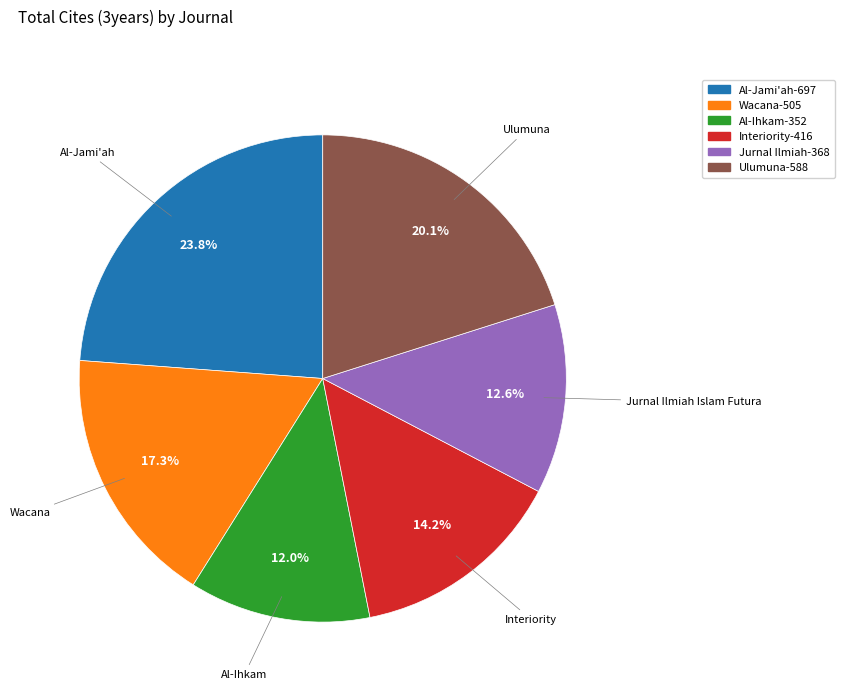

What portion of the pie excludes Ulumuna-588?

79.9%